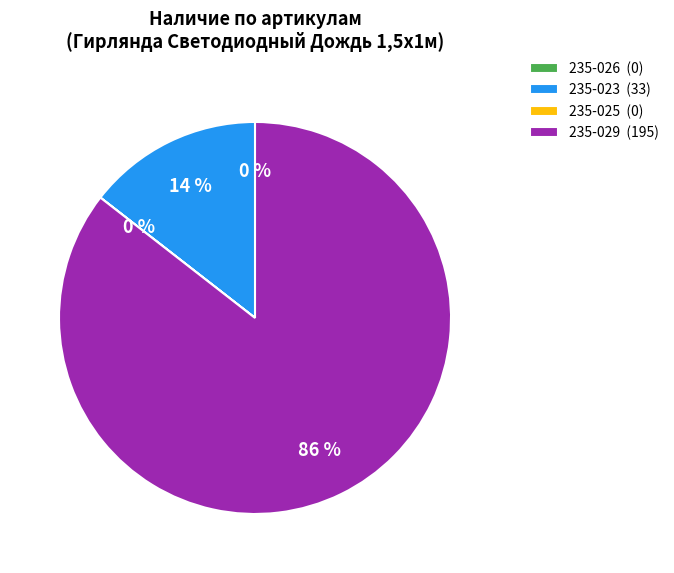

To the nearest percent, what portion does 235-029 (195) represent?

86%